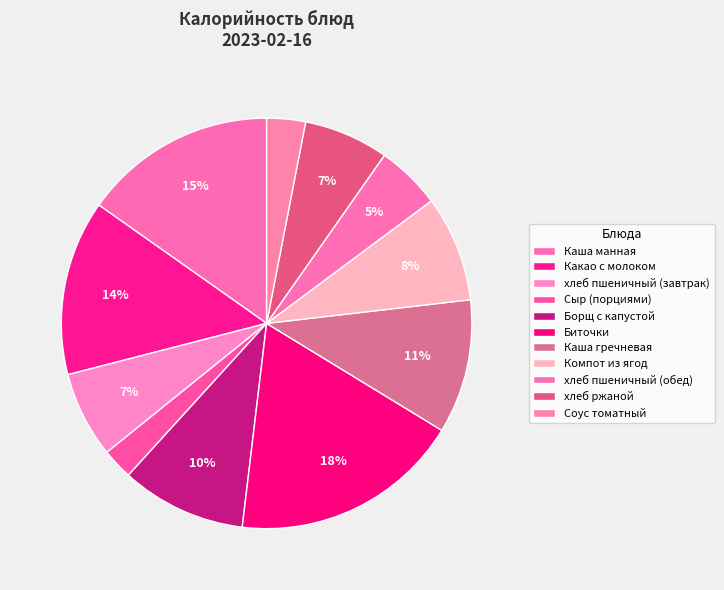

How many segments does this pie chart have?

11